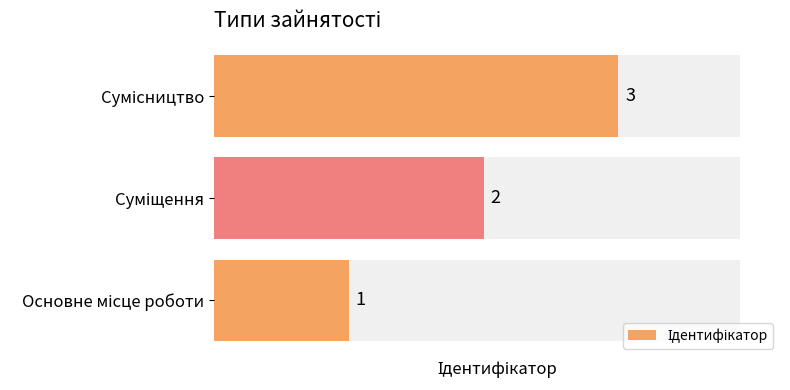

True or false: the data shows 1 at Основне місце роботи.

True